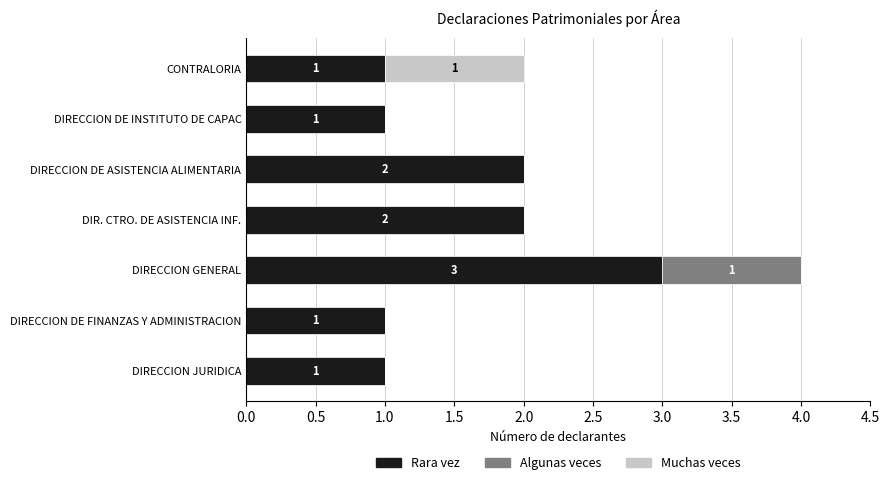

What are all the series names shown in the legend?

Rara vez, Algunas veces, Muchas veces